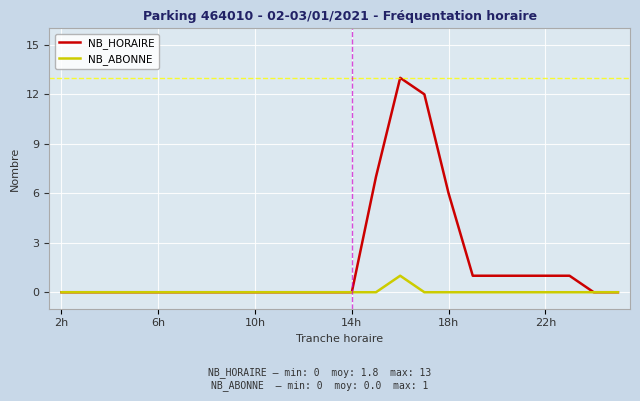

What is the highest value of the NB_HORAIRE series?

13